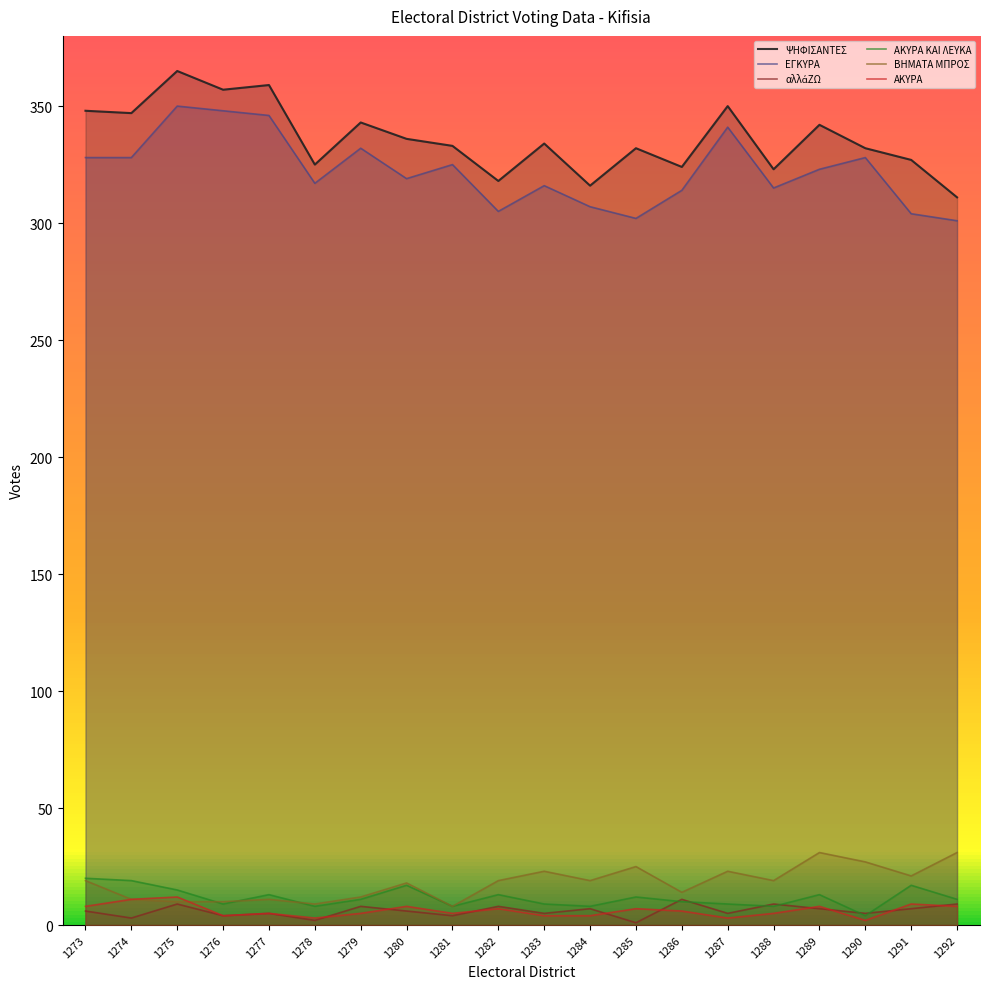

What is the minimum value for ΑΚΥΡΑ ΚΑΙ ΛΕΥΚΑ?

4